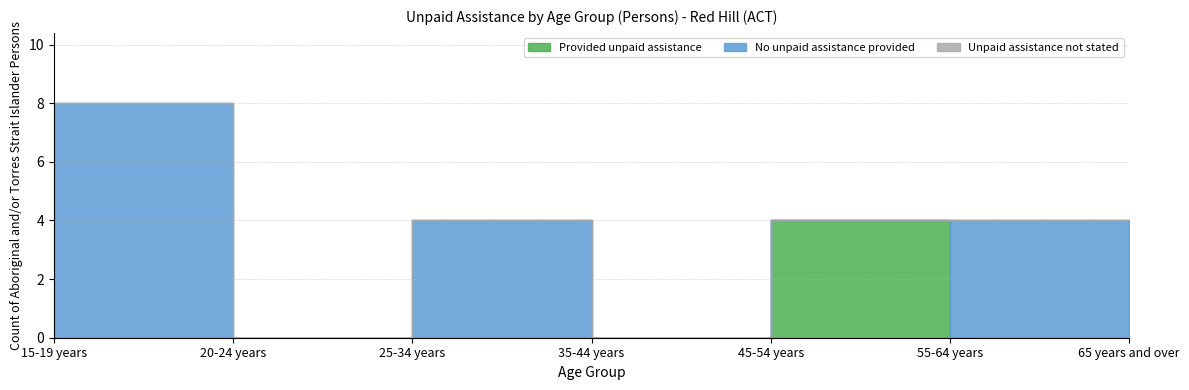

List the series in order of their peak value, lowest first.

Unpaid assistance not stated, Provided unpaid assistance, No unpaid assistance provided